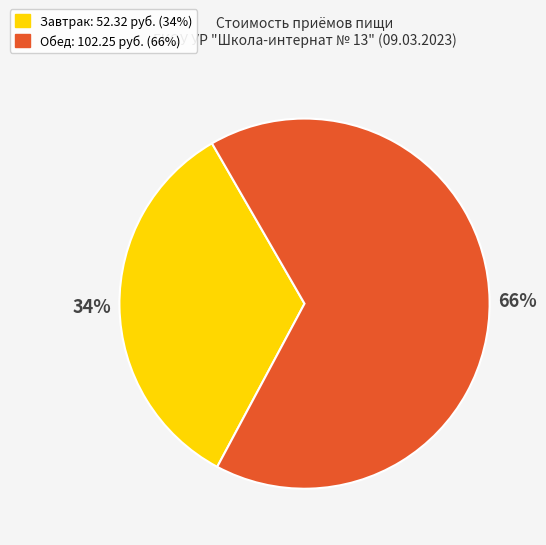

How many slices are in this pie chart?

2